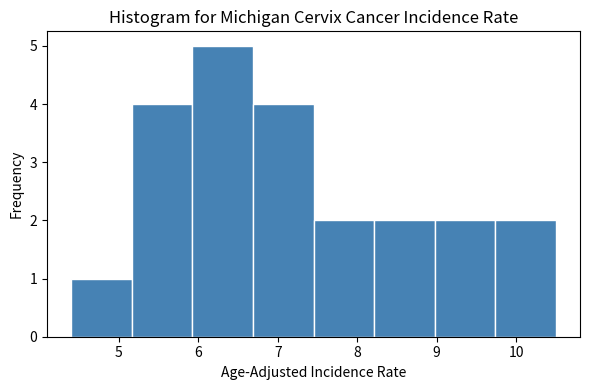

Reading left to right, list every bar in this chart as the range it spans on the x-axis followed by its height. Neither the bar edges nor the heights are printed on the chart, so give them approximately, as read against the axes.

4.4 to 5.2: 1
5.2 to 5.9: 4
5.9 to 6.7: 5
6.7 to 7.5: 4
7.5 to 8.2: 2
8.2 to 9.0: 2
9.0 to 9.7: 2
9.7 to 10.5: 2